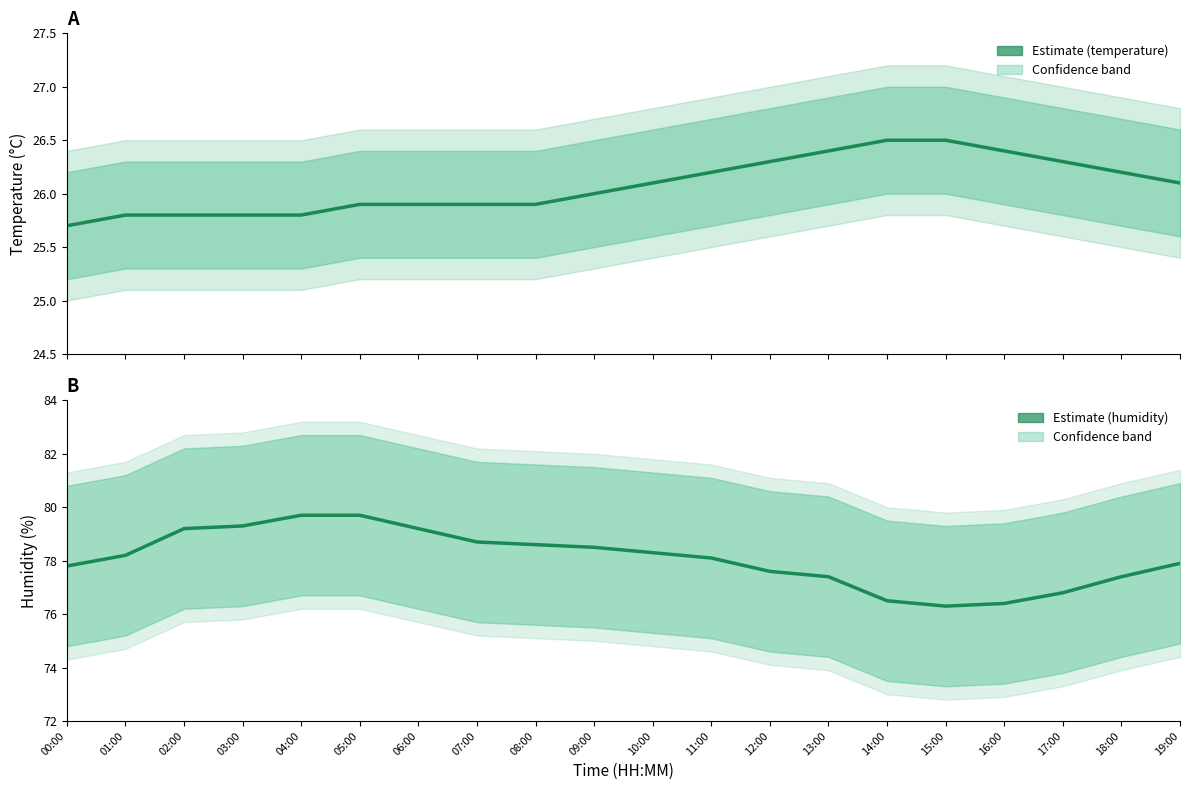

What is the approximate value of humidity at 11:00?

78.1